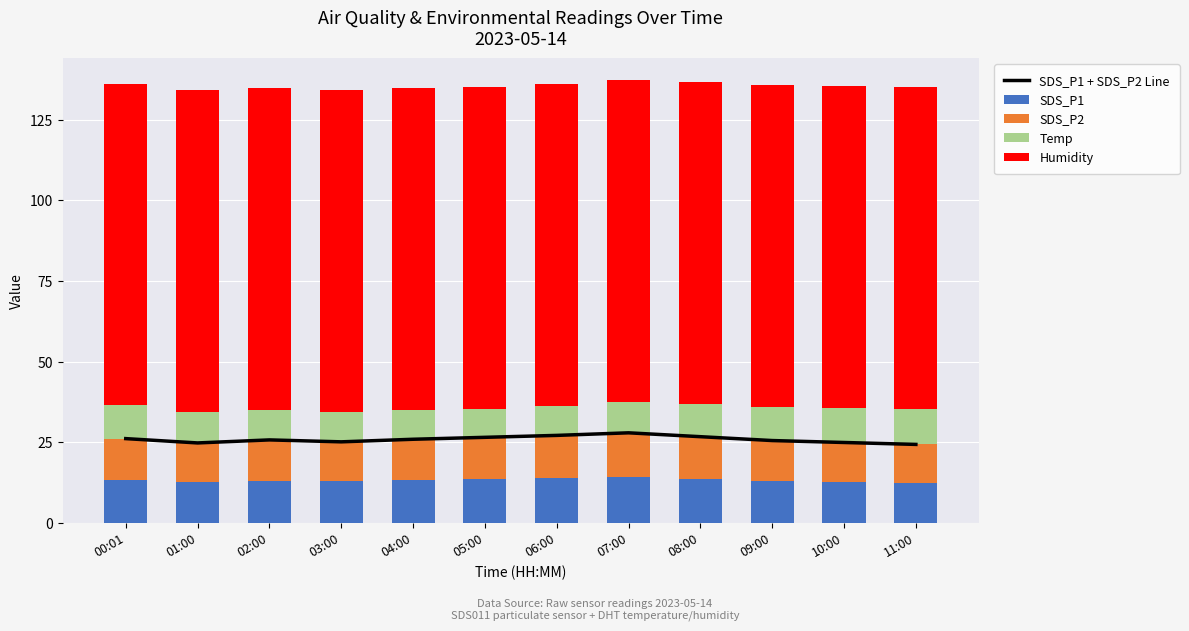

The value of SDS_P2 at 09:00 is 20.0. True or false?

False